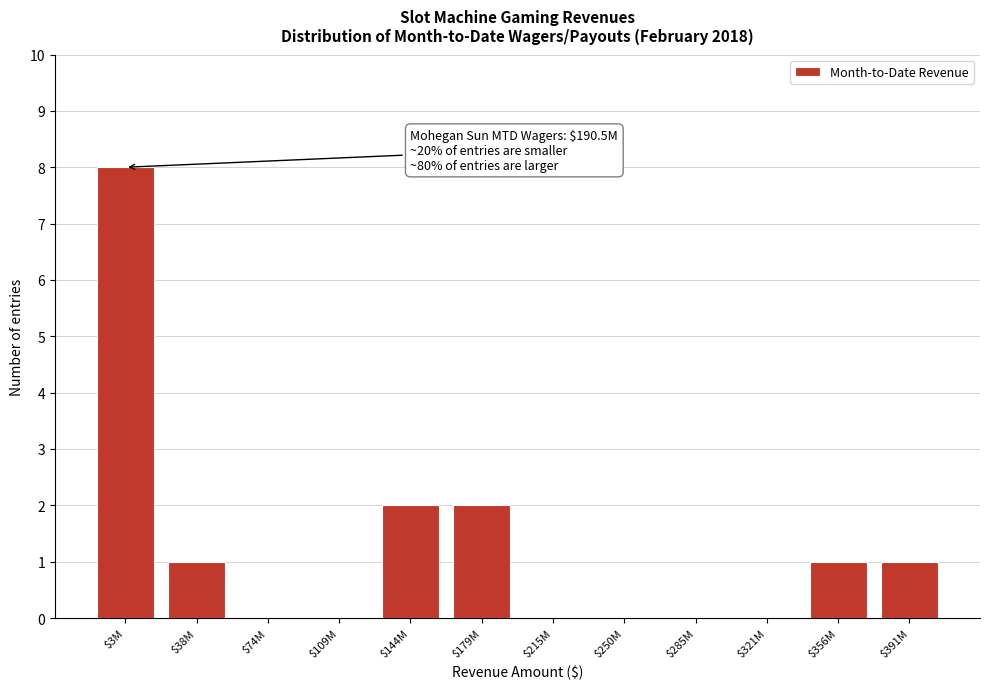

What is the sum of all values?

15